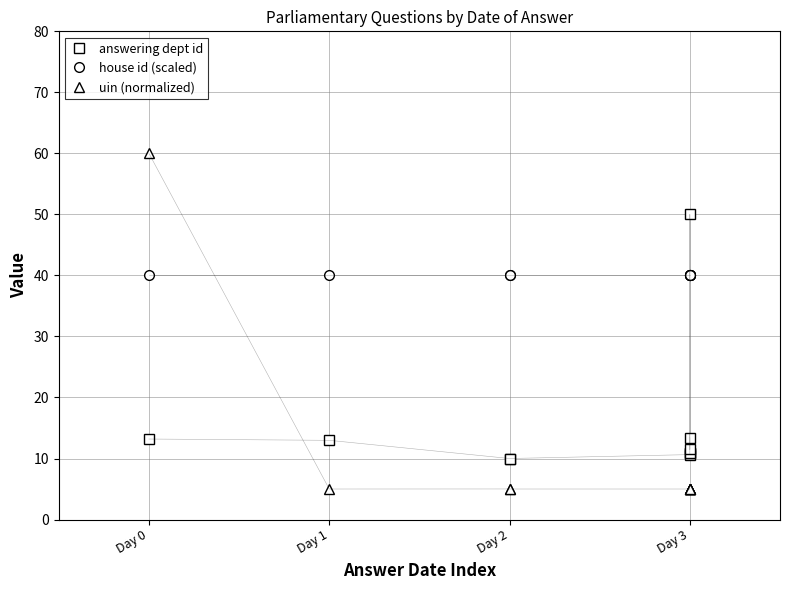

How many times do uin (normalized) and answering dept id cross each other?

1